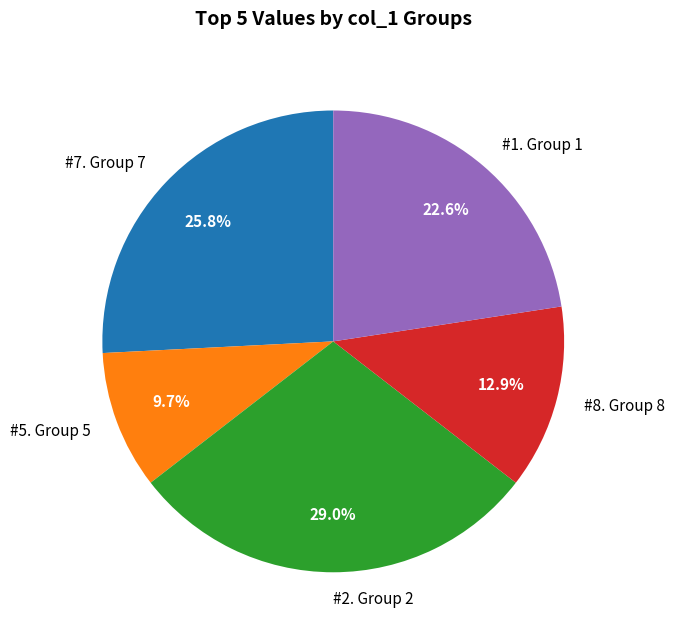

Which slice is the smallest?

#5. Group 5